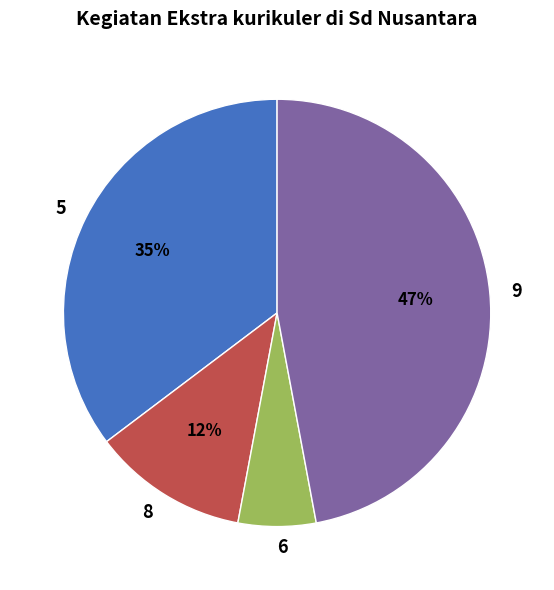

To the nearest percent, what portion does 8 represent?

12%